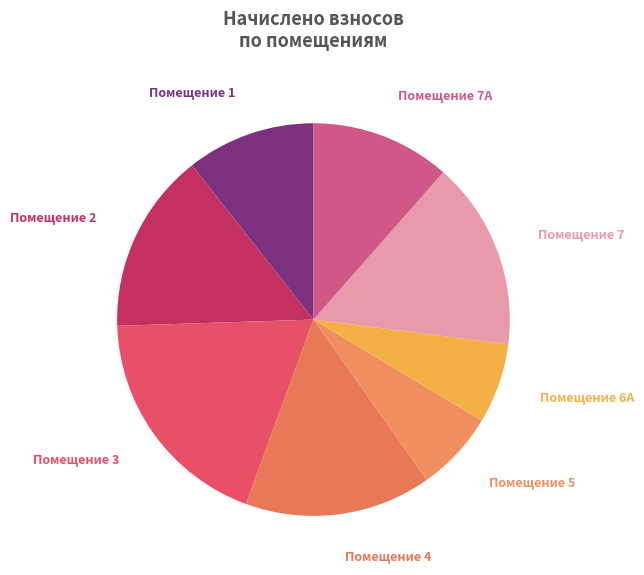

How many slices are in this pie chart?

8